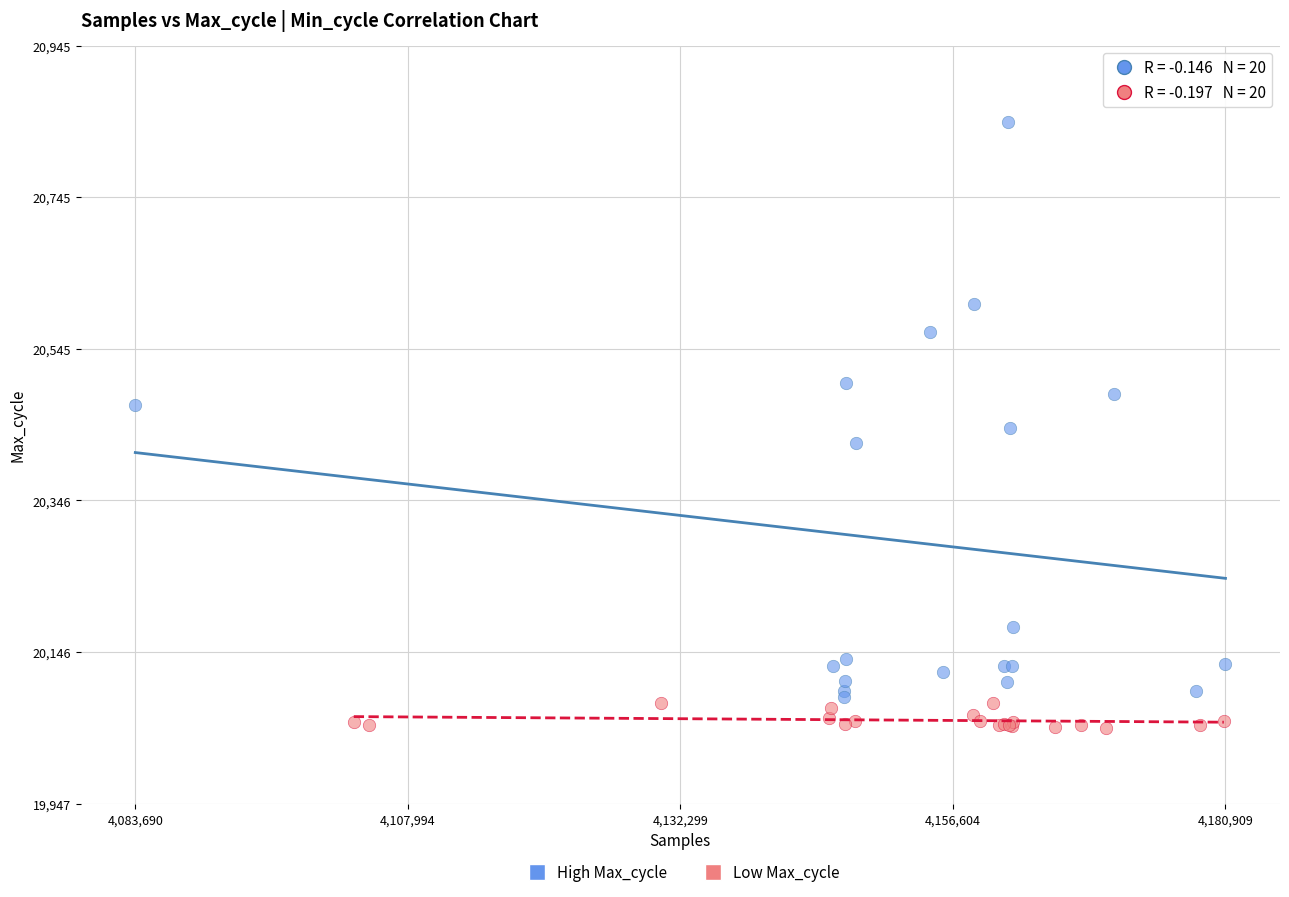

Which series contains the highest Y value?

High Max_cycle